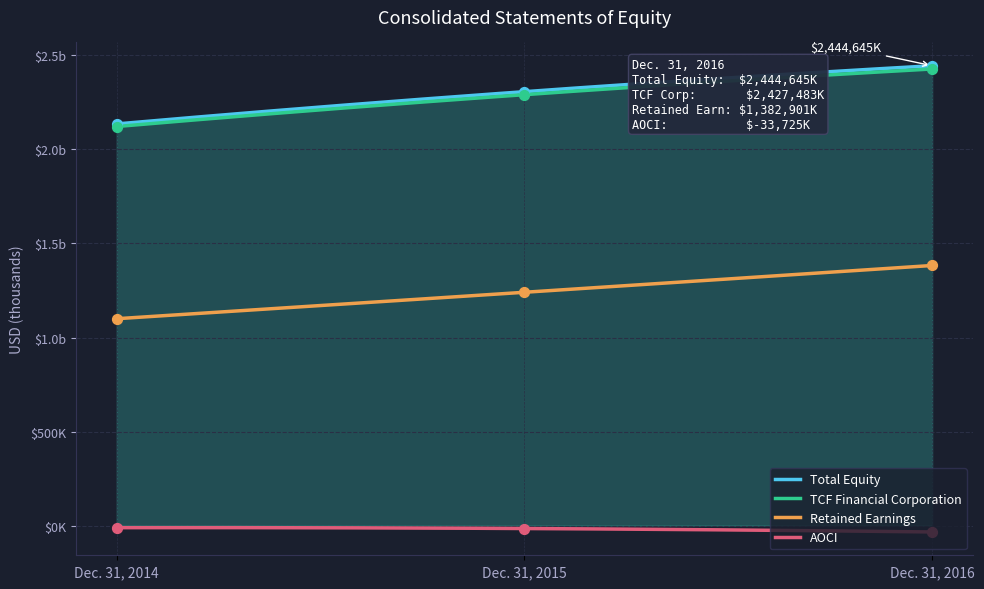

Which series has the largest total across all categories?

Total Equity